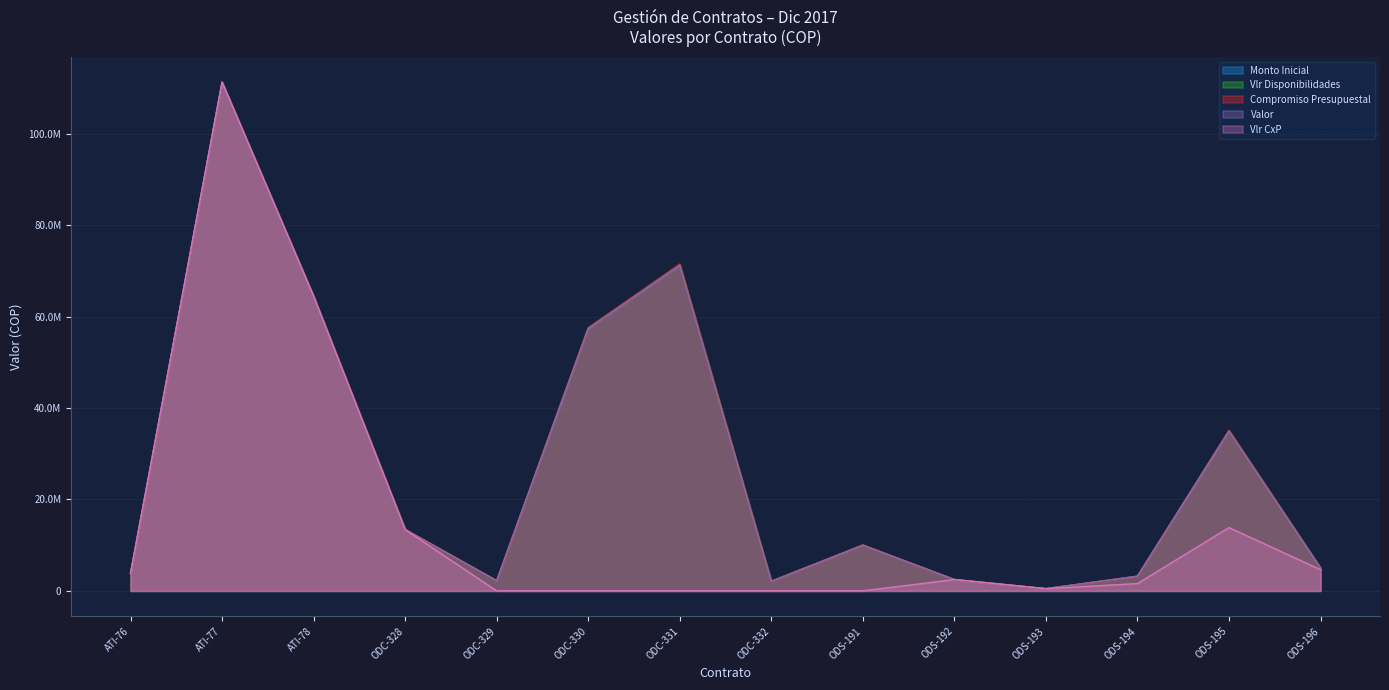

What is the average value of the Compromiso Presupuestal series?

27352104